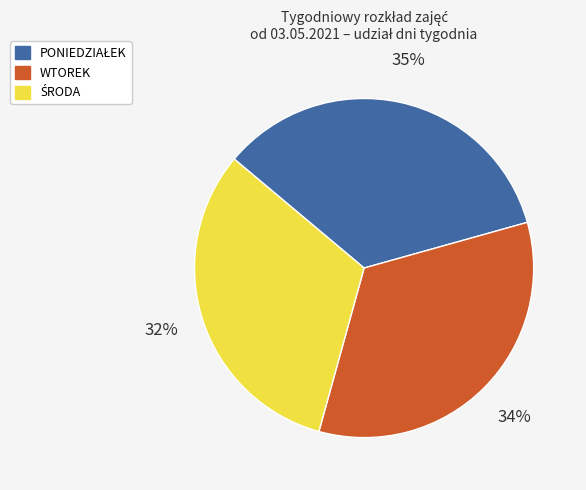

Does any single category account for the majority?

No